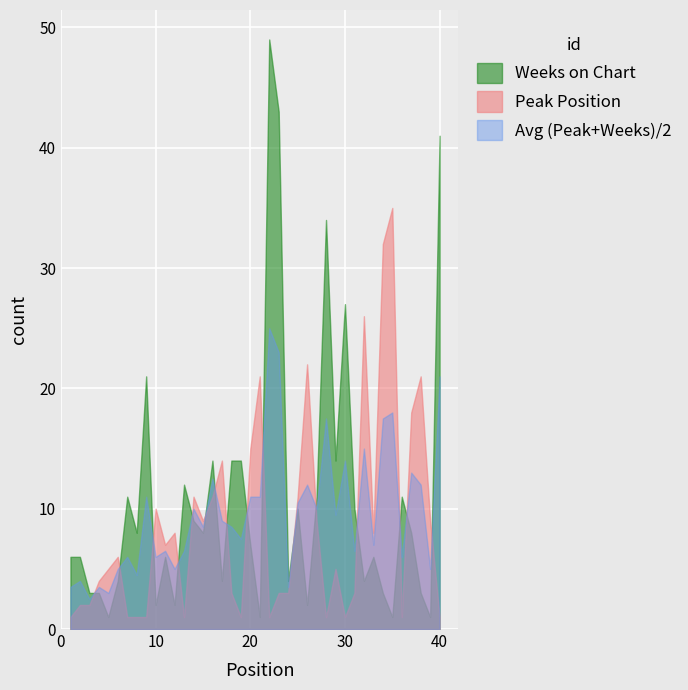

At how many categories does at least one series exceed 43?

1